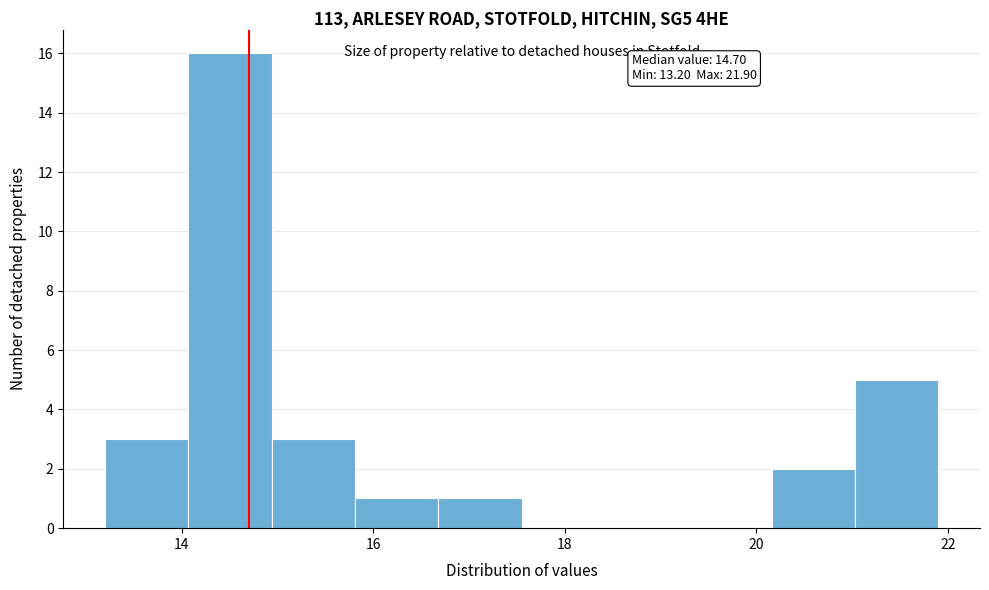

Which range on the x-axis has the tallest bar?

14.0 to 15.0